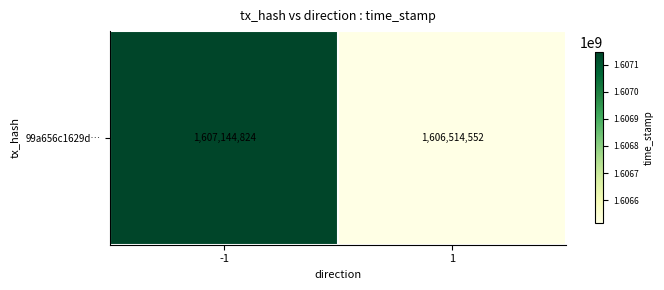

What is the difference between the maximum and minimum values?

630272